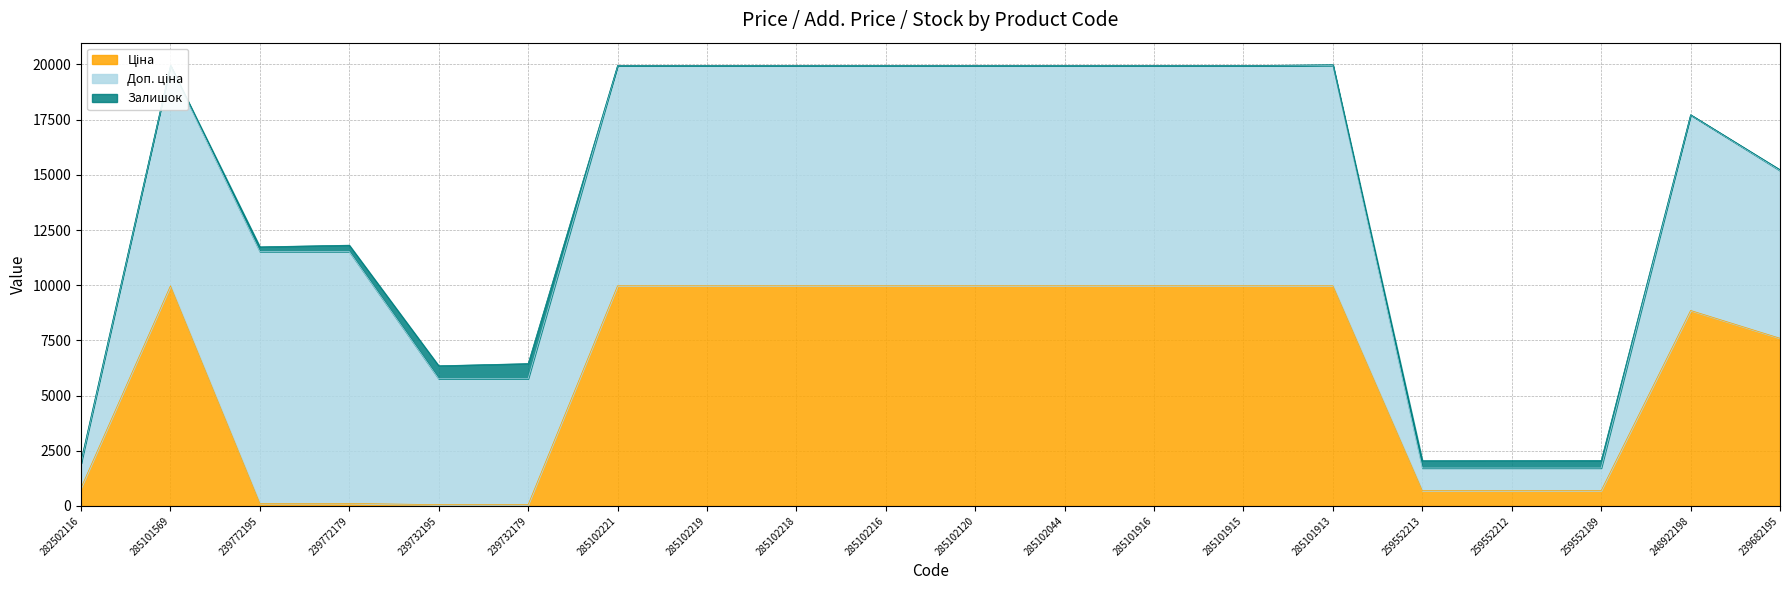

What is the average value of the Ціна series?

5972.3